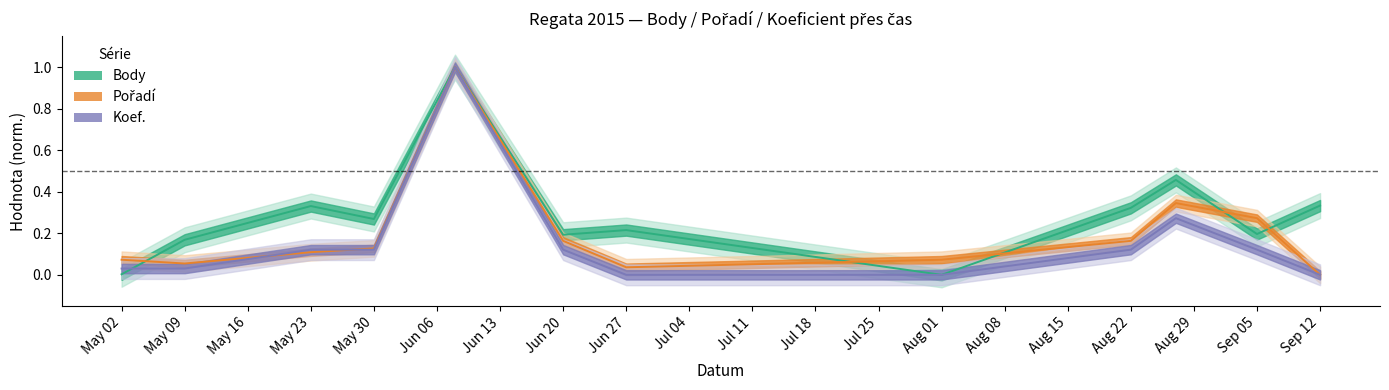

What is the difference between the Koef. values at Jun 20 and Aug 01?

0.1